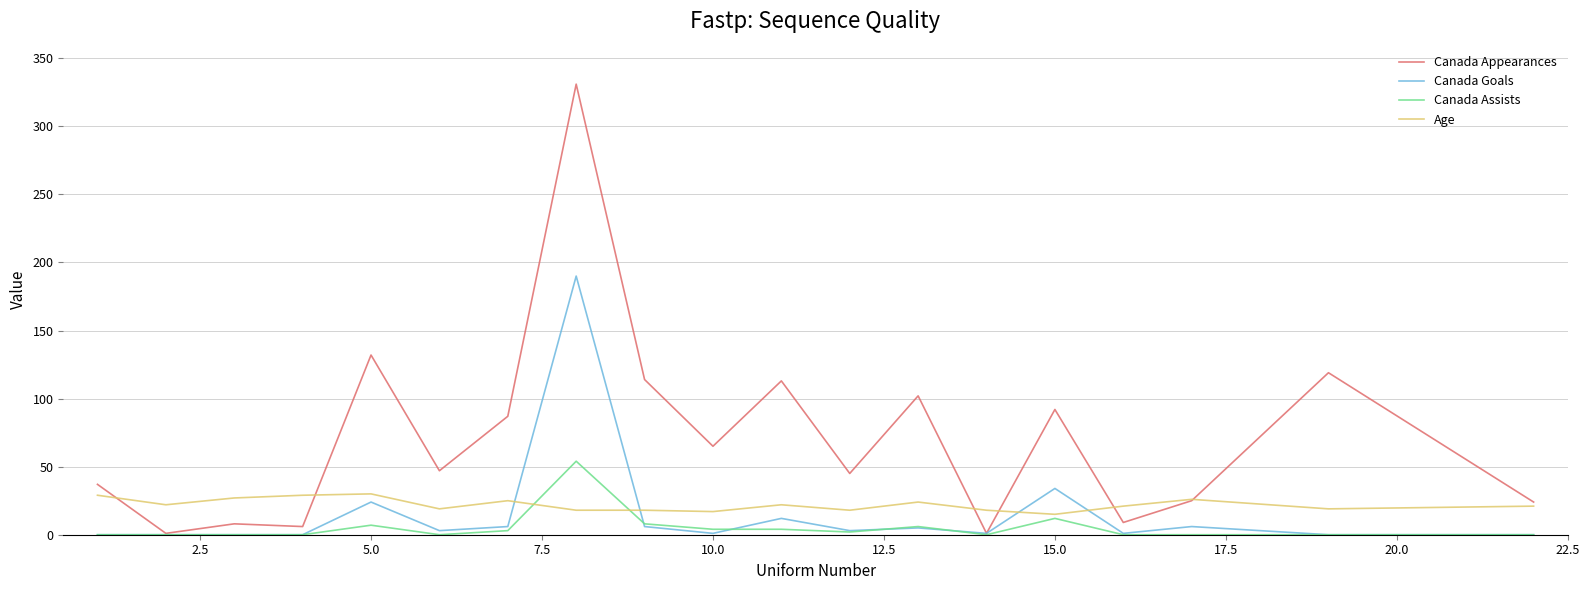

Does the chart display data point markers on the line(s)?

No